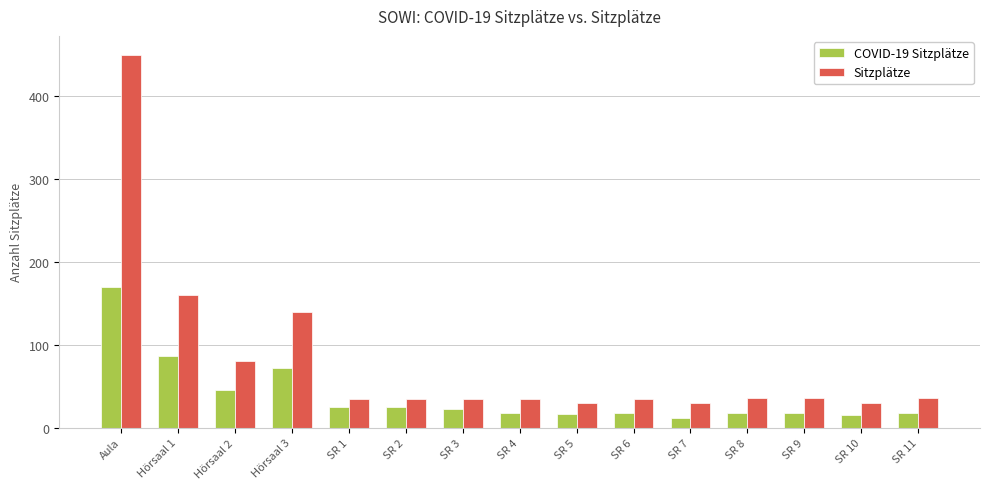

What is the spread (max minus min) of values at Hörsaal 3?

68